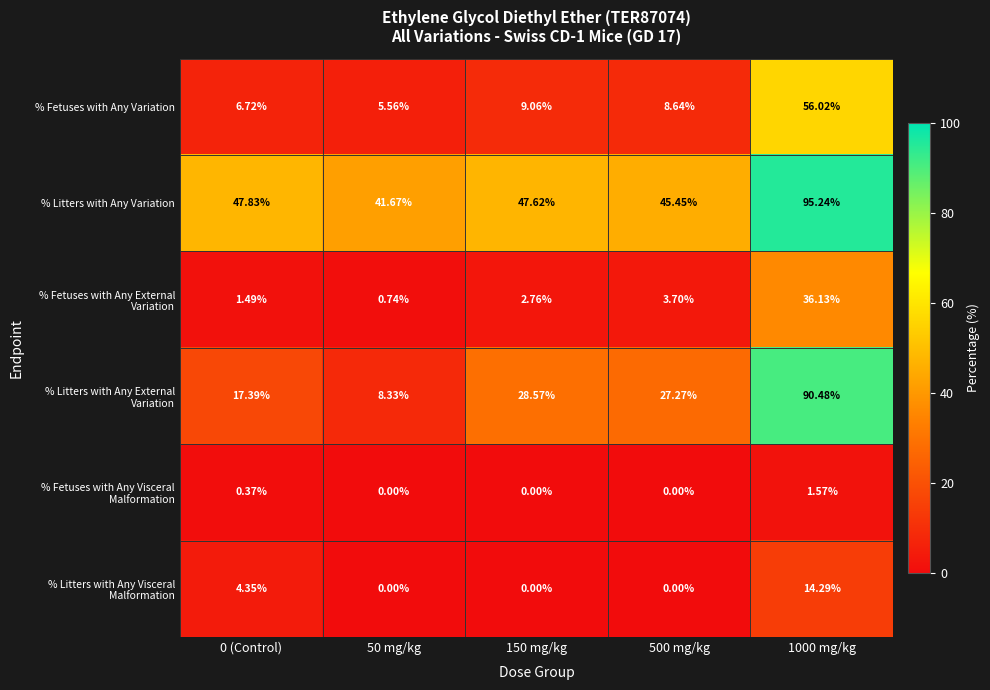

Which series has the largest total across all categories?

% Litters with Any Variation